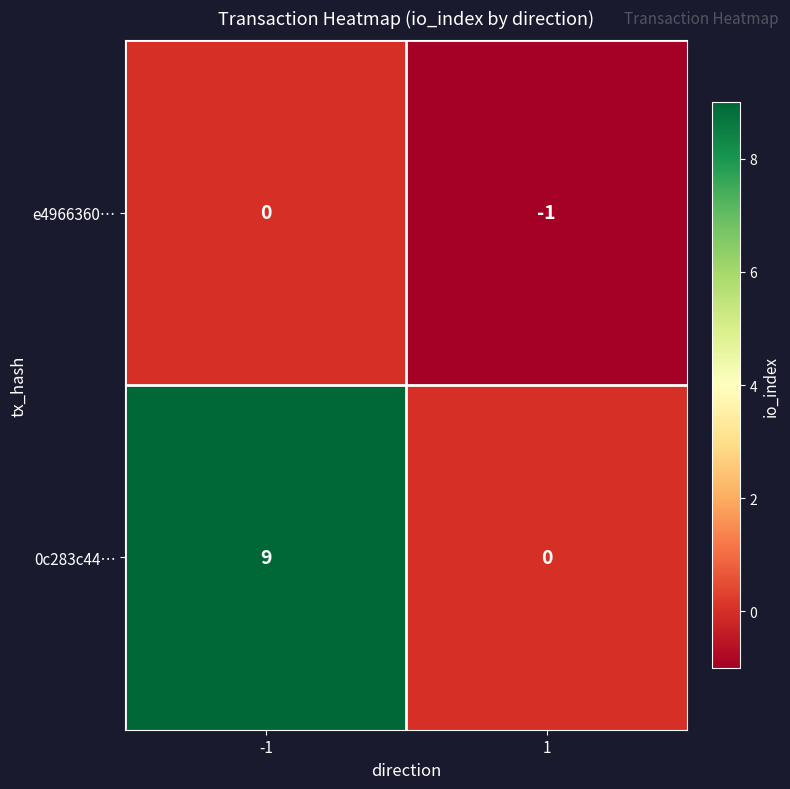

What is the maximum value shown in the chart?

9